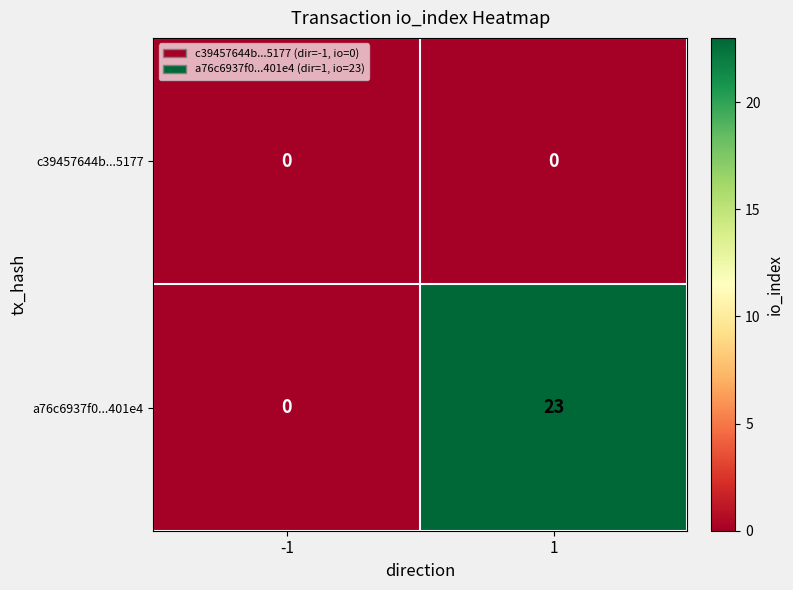

What is the total value across all series at 1?

23